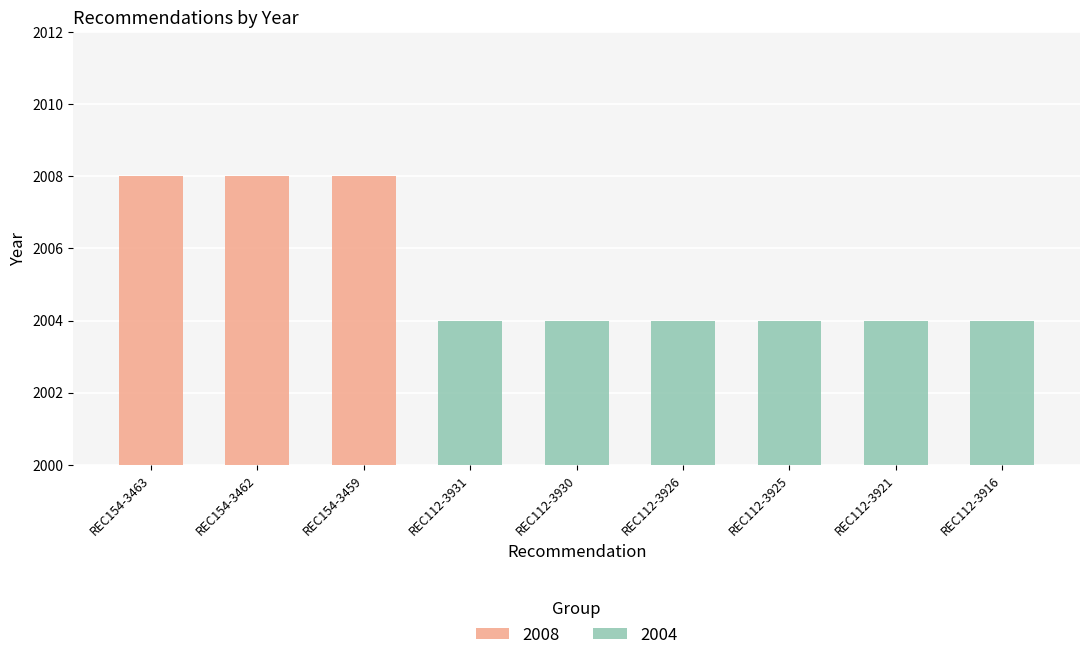

Does the chart contain stacked bars?

No